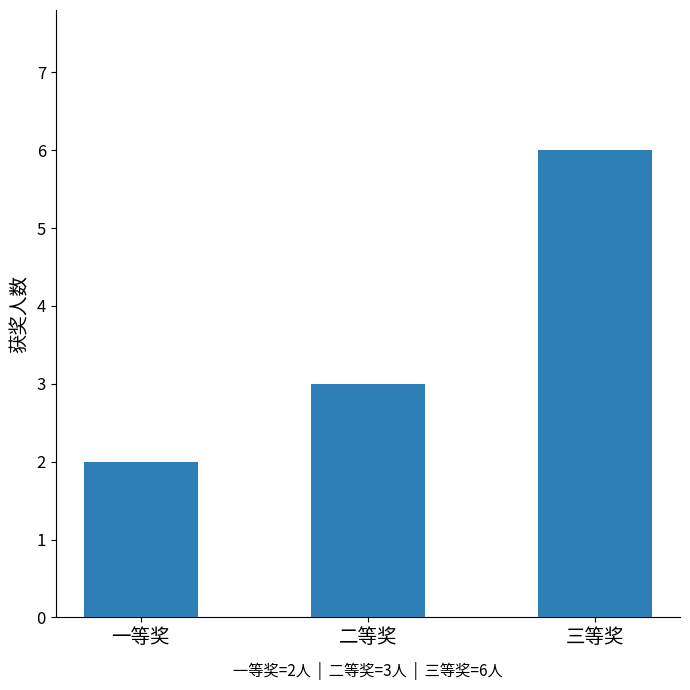

What is the sum of all values?

11